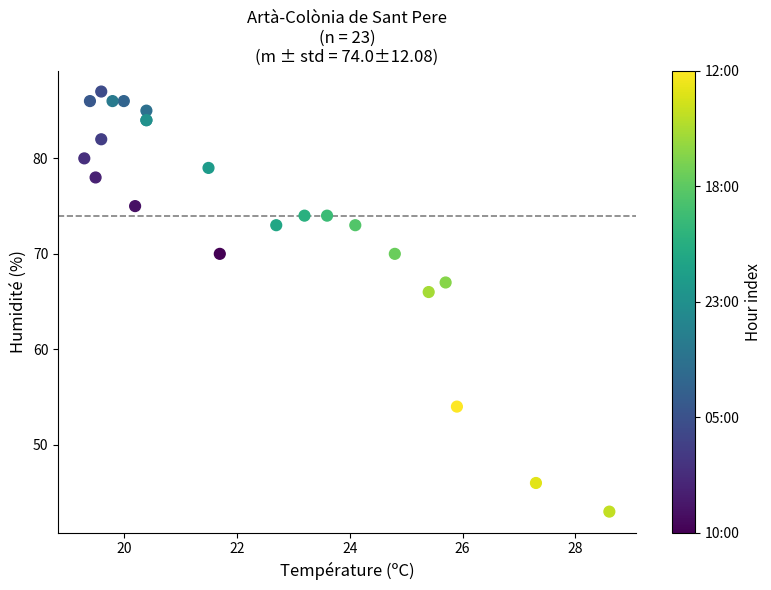

What Y value in the scatter plot is closest to 65?

66